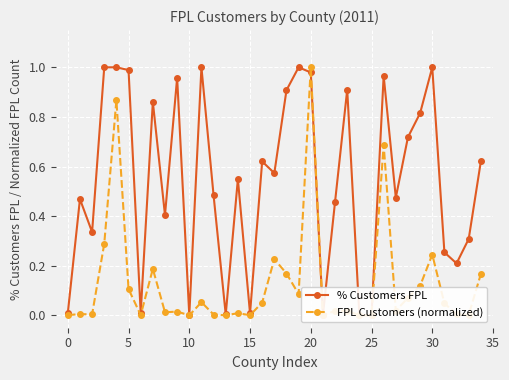

Count the number of data series in this chart.

2